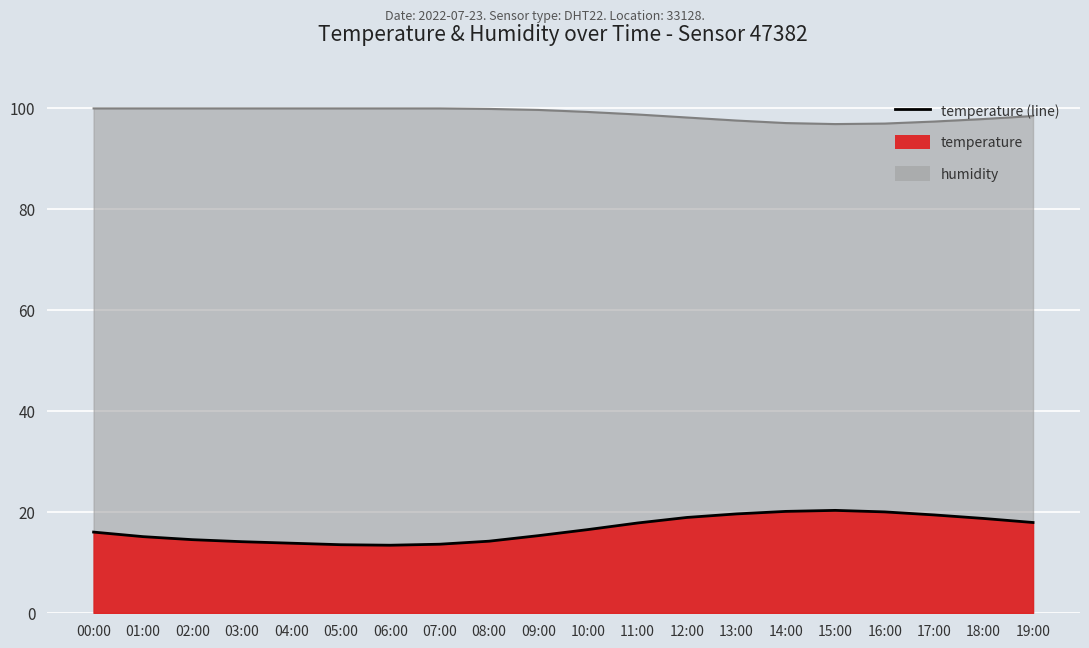

Reading left to right, list all the values displayed in this chart.

00:00=16.0	01:00=15.1	02:00=14.5	03:00=14.1	04:00=13.8	05:00=13.5	06:00=13.4	07:00=13.6	08:00=14.2	09:00=15.3	10:00=16.5	11:00=17.8	12:00=18.9	13:00=19.6	14:00=20.1	15:00=20.3	16:00=20.0	17:00=19.4	18:00=18.7	19:00=17.9